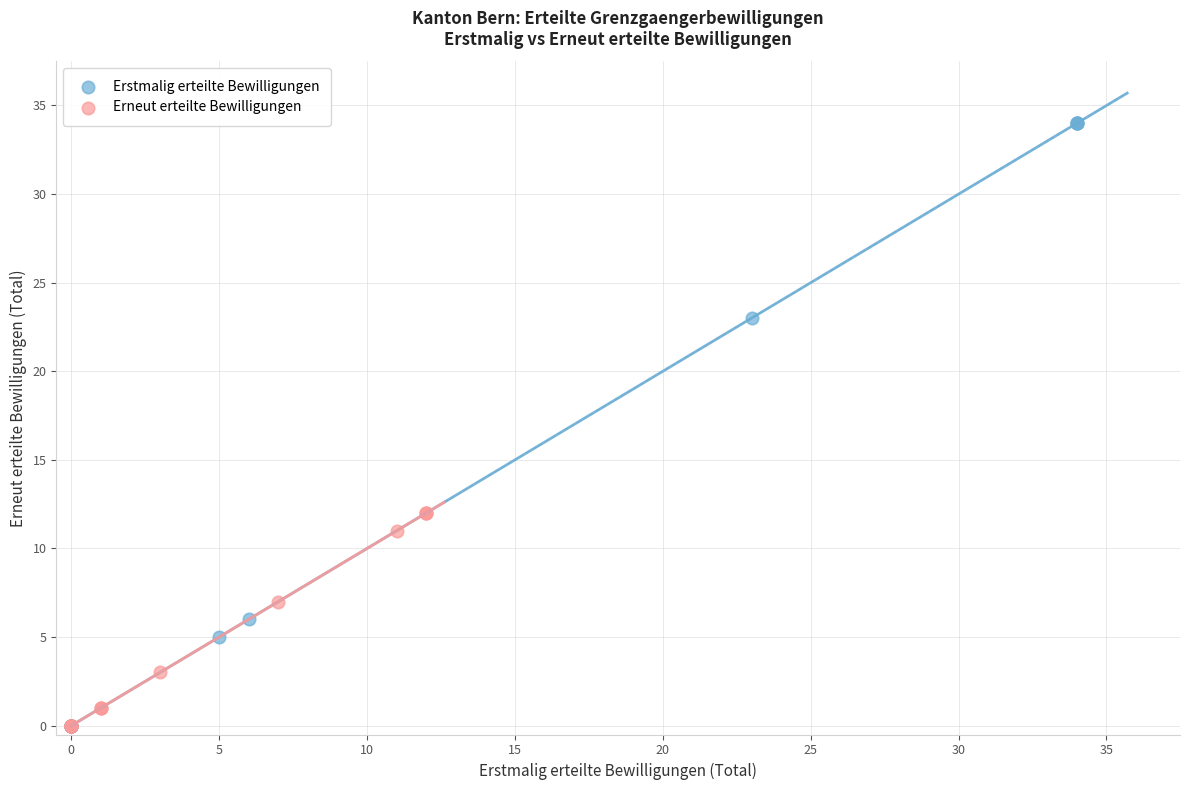

Which series has the widest spread of Y values?

Erstmalig erteilte Bewilligungen